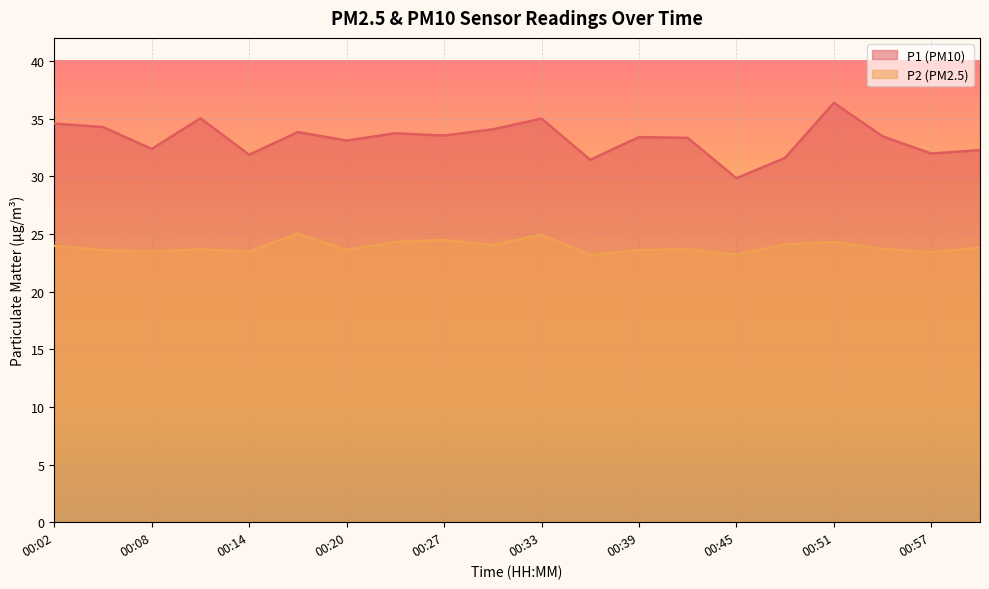

How many lines are shown in the chart?

2